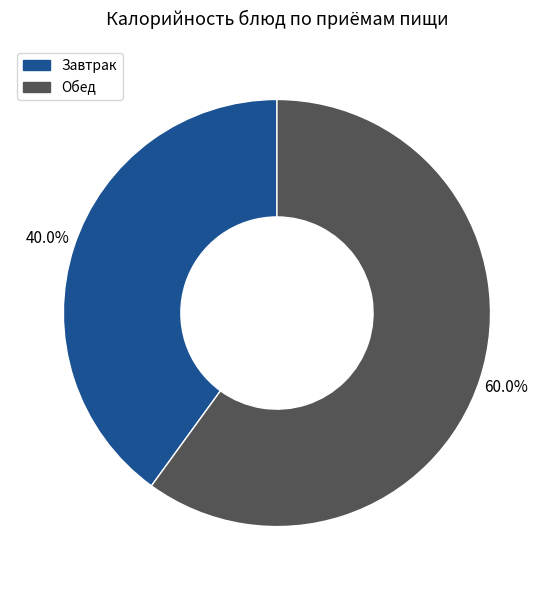

Does any single category account for the majority?

Yes